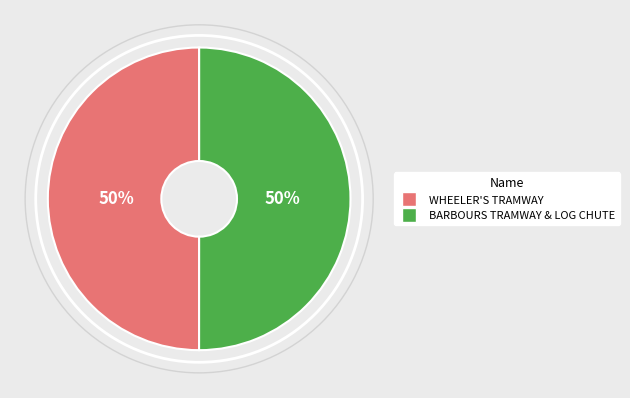

Combined, do BARBOURS TRAMWAY & LOG CHUTE and WHEELER'S TRAMWAY account for over 50%?

Yes